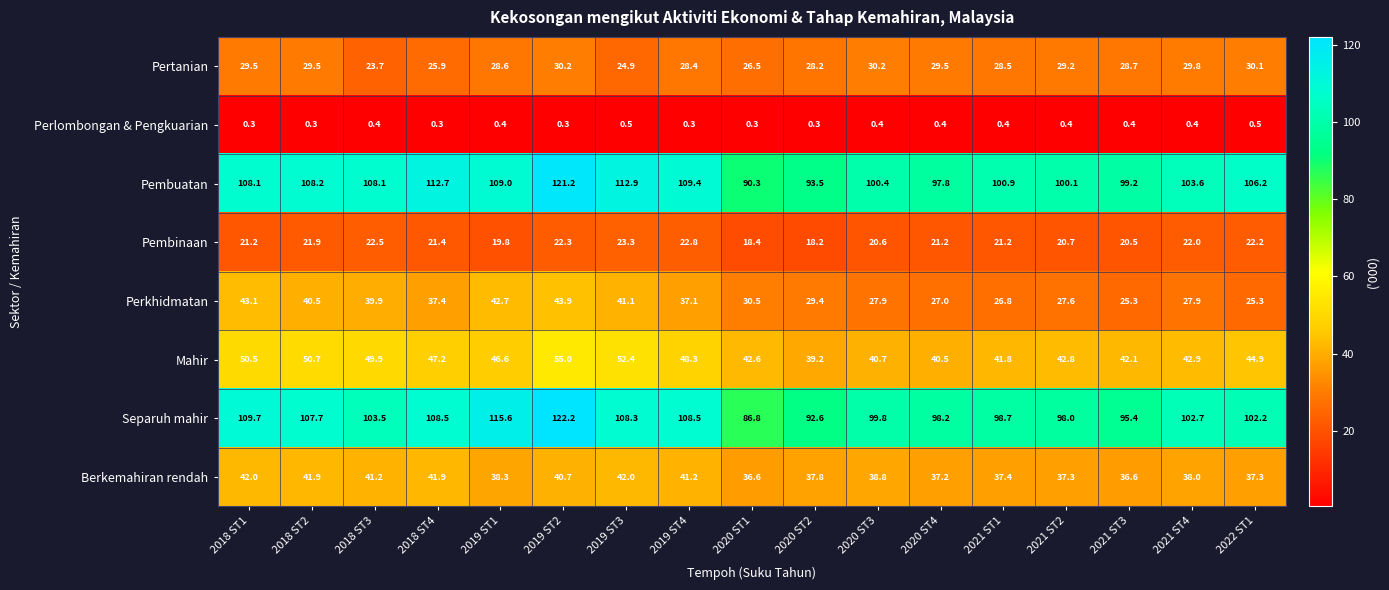

Where is Pembinaan nearest to the value 20?

2019 ST1